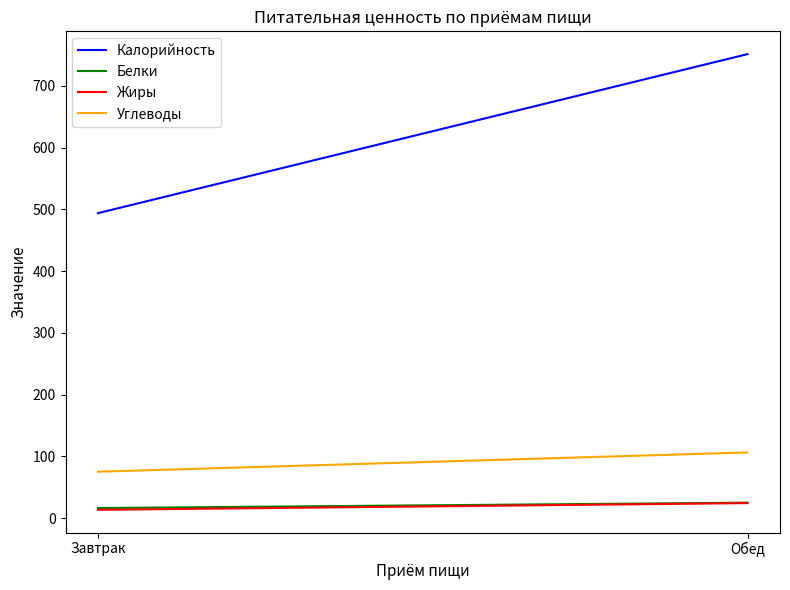

At Завтрак, list the series in order from largest to smallest.

Калорийность, Углеводы, Белки, Жиры